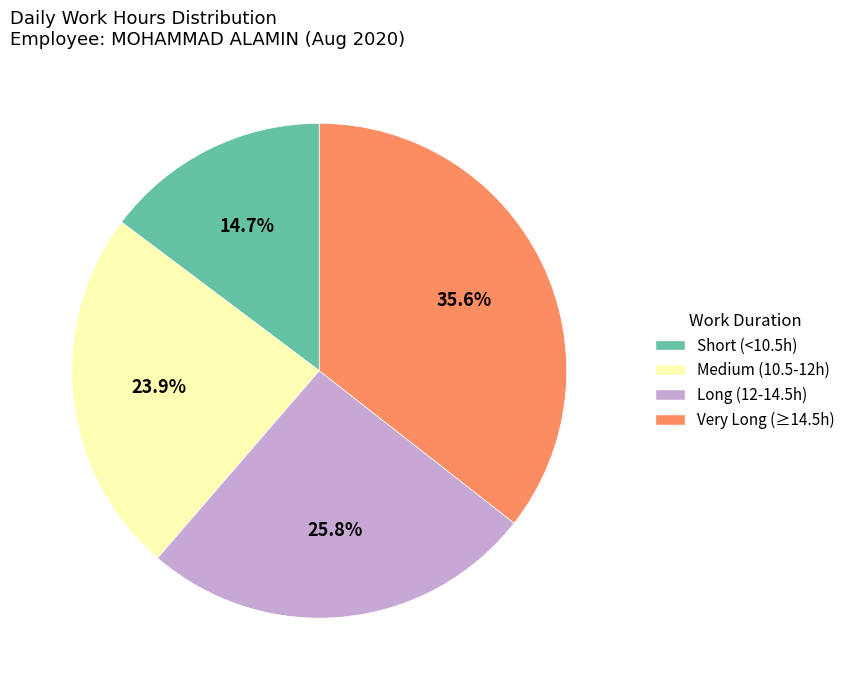

Which category has the biggest portion of the pie?

Very Long (≥14.5h)